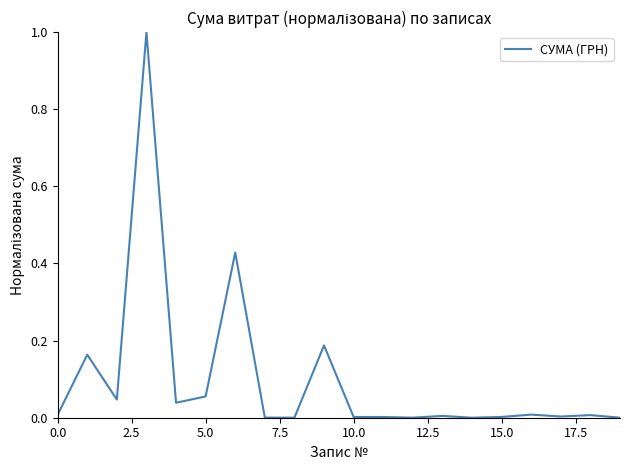

What is the difference between the maximum and minimum values?

1.0